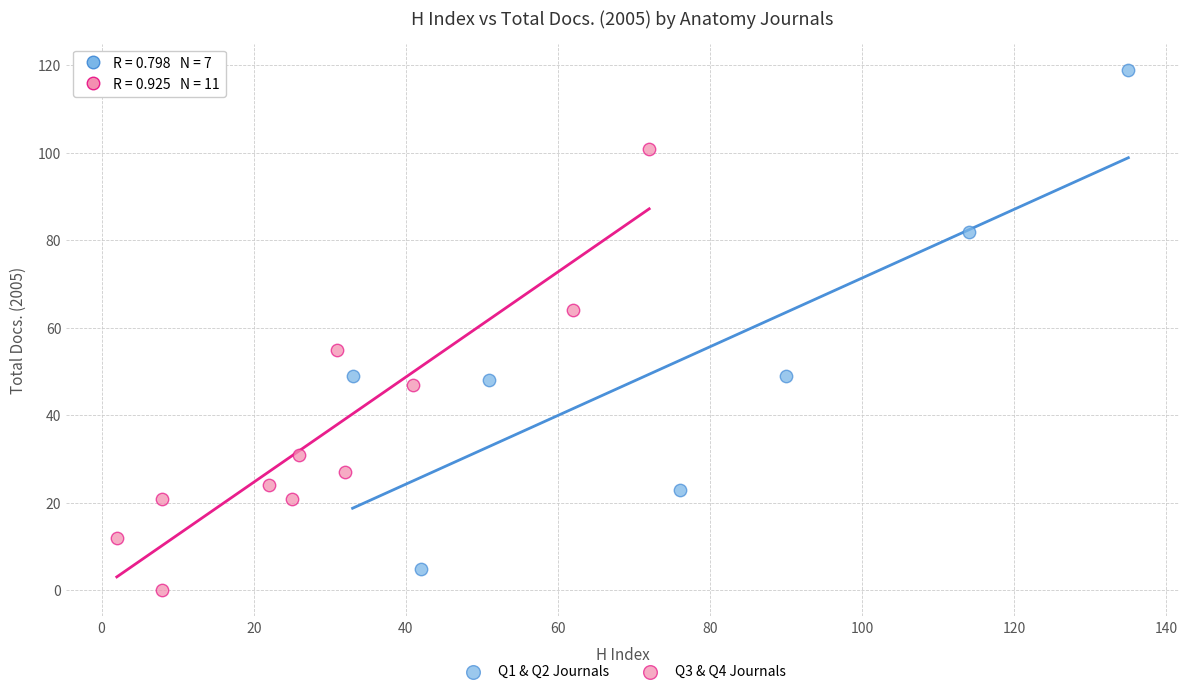

Which series reaches the minimum Y coordinate?

Q3 & Q4 Journals